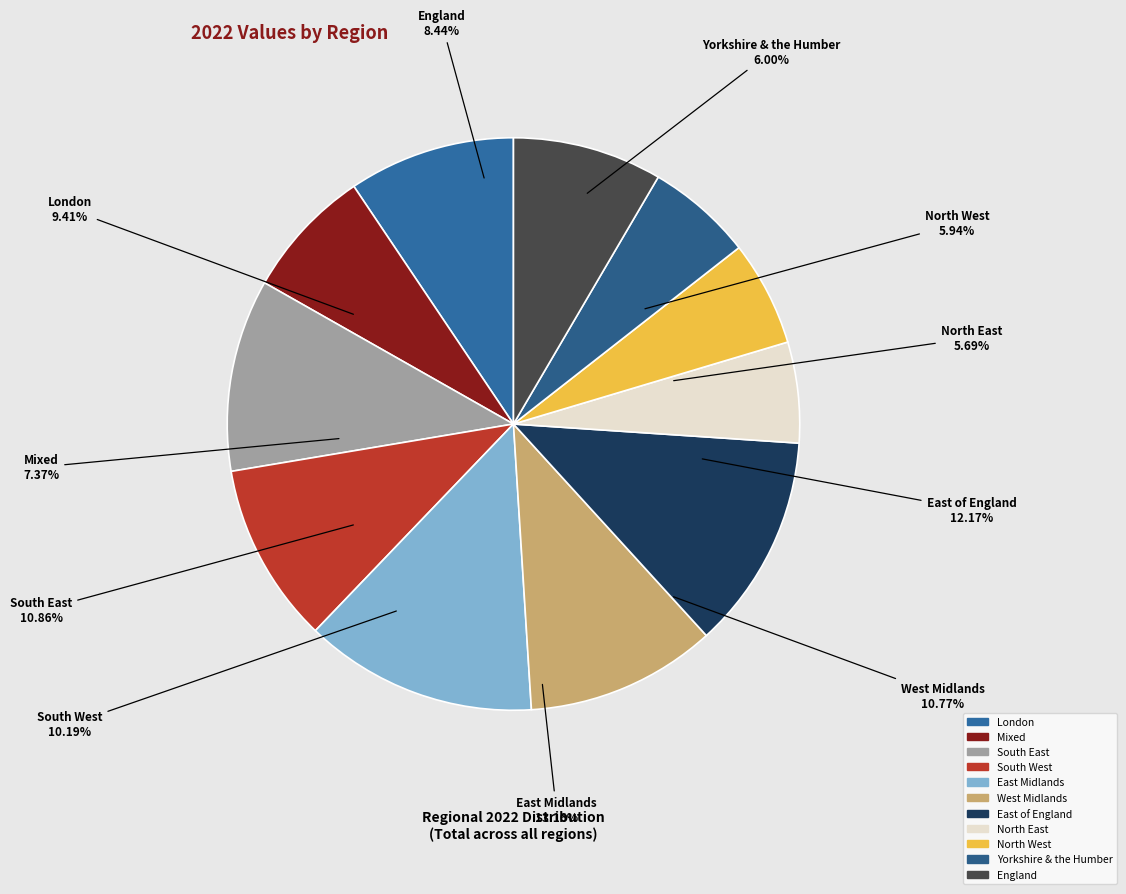

The North West slice represents 6% of the pie. True or false?

True